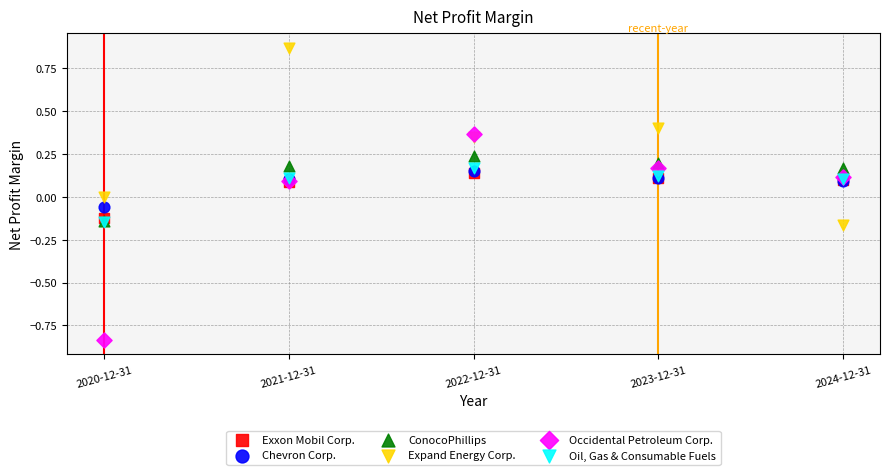

What are all the series names shown in the legend?

Exxon Mobil Corp., Chevron Corp., ConocoPhillips, Expand Energy Corp., Occidental Petroleum Corp., Oil, Gas & Consumable Fuels